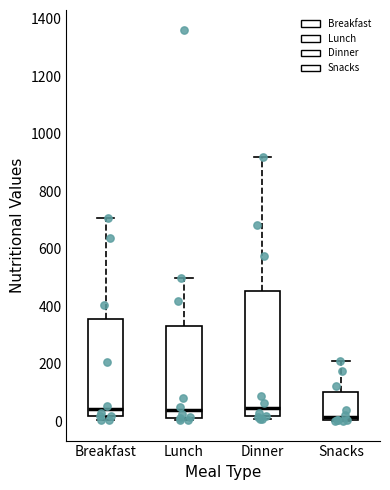

Comparing the boxes themselves (not the whiskers), which one is the tallest?

Dinner